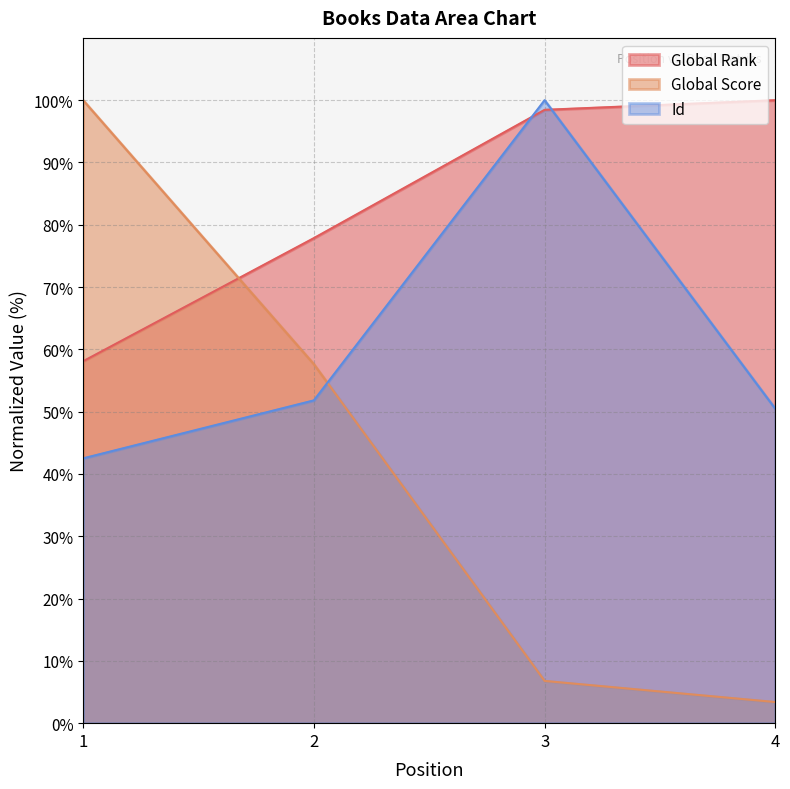

Is the value of Id at 3 greater than the value of Global Score at 2?

Yes